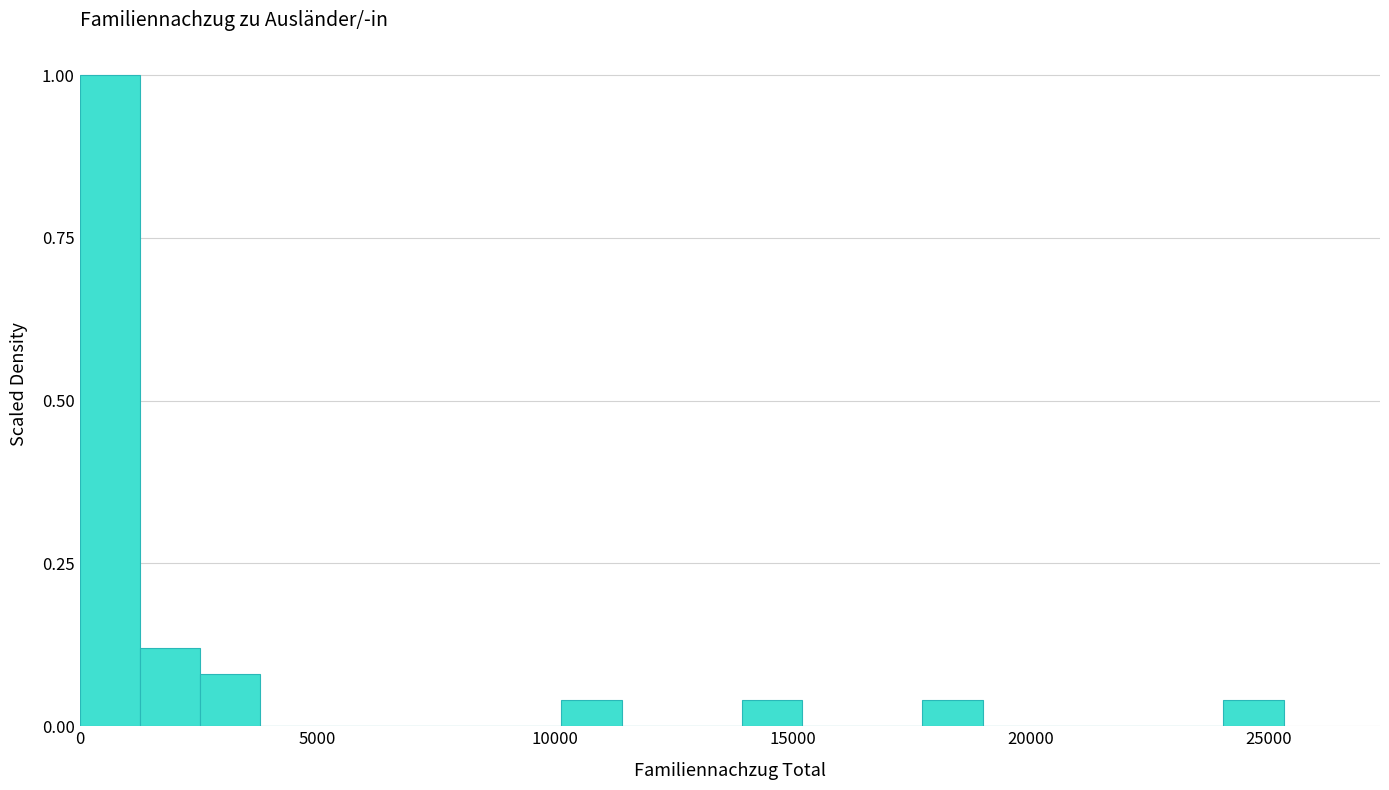

Around what value on the x-axis is the tallest bar? Give the approximate position of its centre, as read against the axis.

500